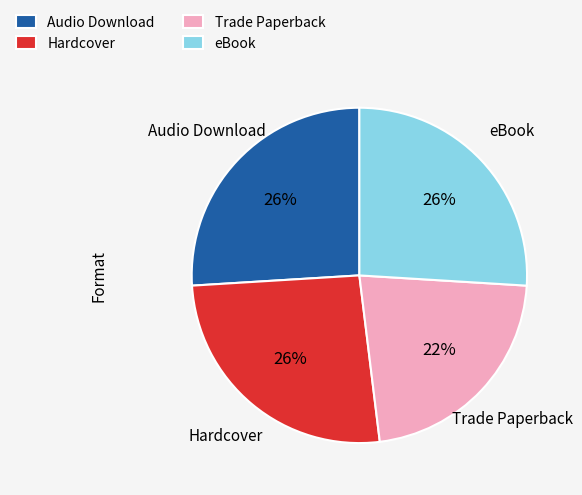

Does Hardcover account for over 50% of the chart?

No